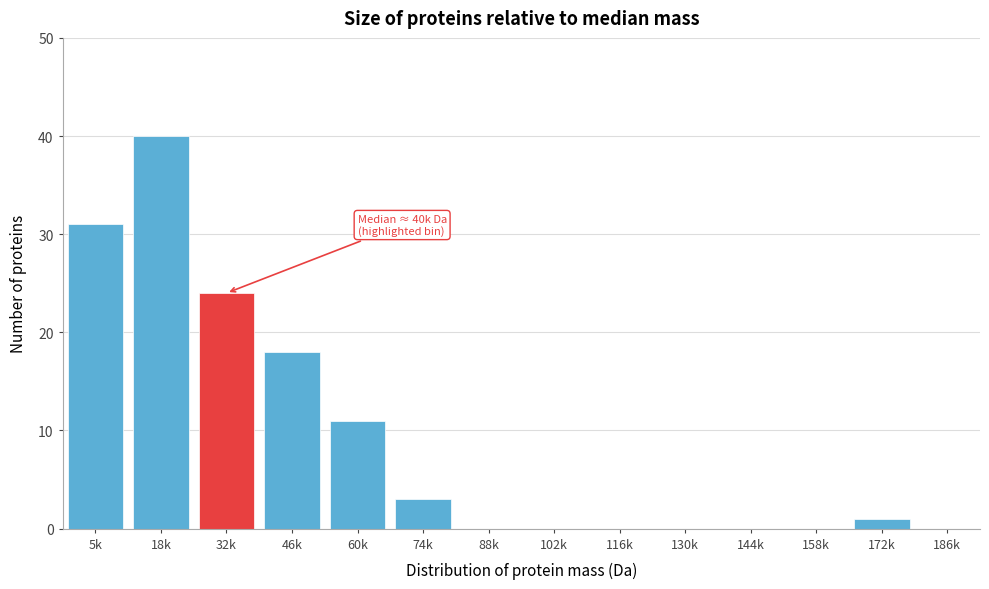

Reading right to left, transcribe all the data shown in this chart.

186k=0	172k=1	158k=0	144k=0	130k=0	116k=0	102k=0	88k=0	74k=3	60k=11	46k=18	32k=24	18k=40	5k=31